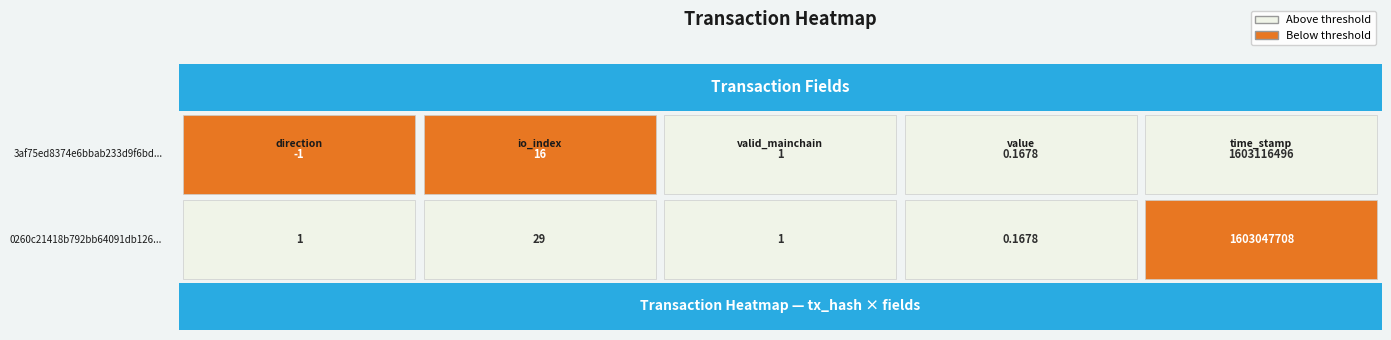

Read the 0260c21418b792bb64091db1266173d6b6d8256 value at valid_mainchain.

1.0